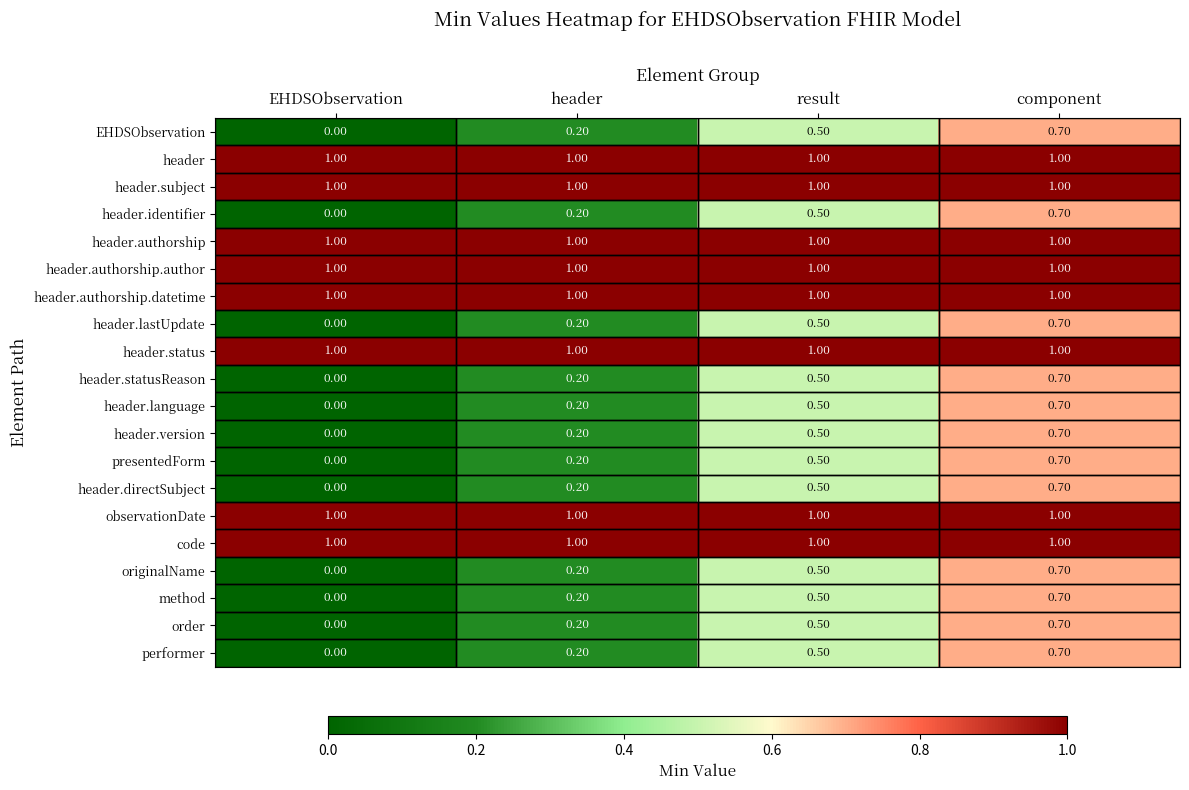

Count the number of categories in the chart.

4